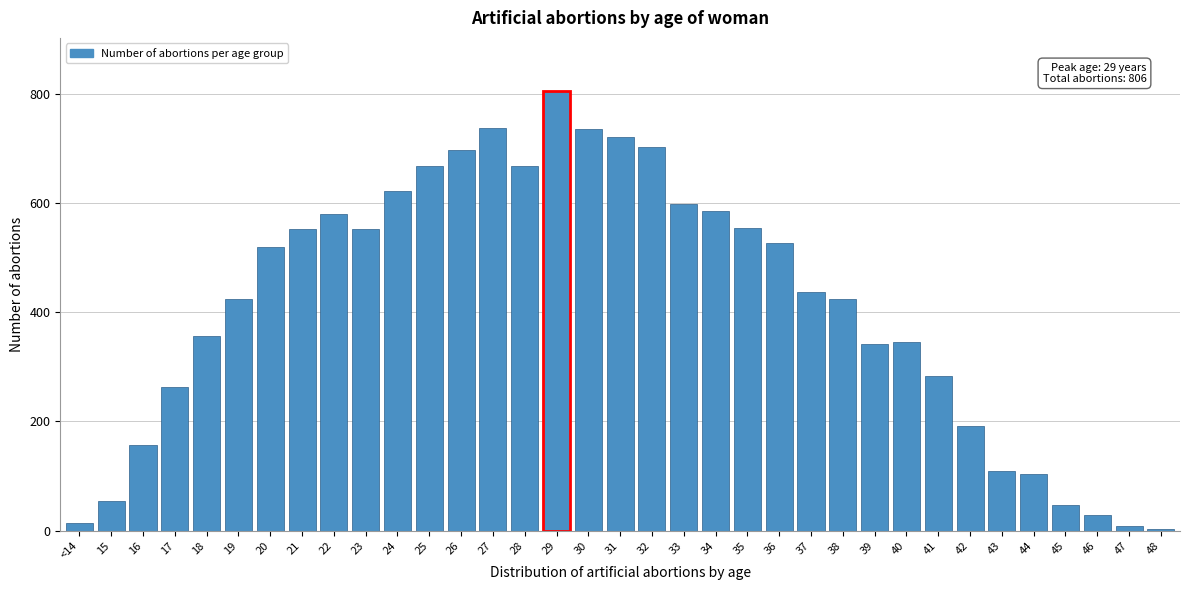

What is the sum of all values?

14424